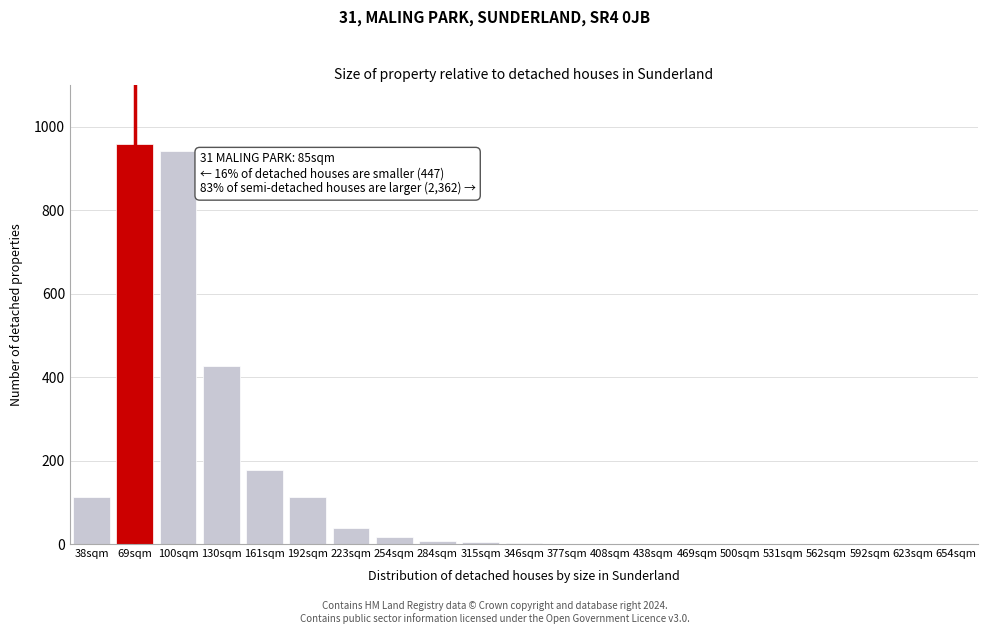

At which label is the value closest to 479?

130sqm